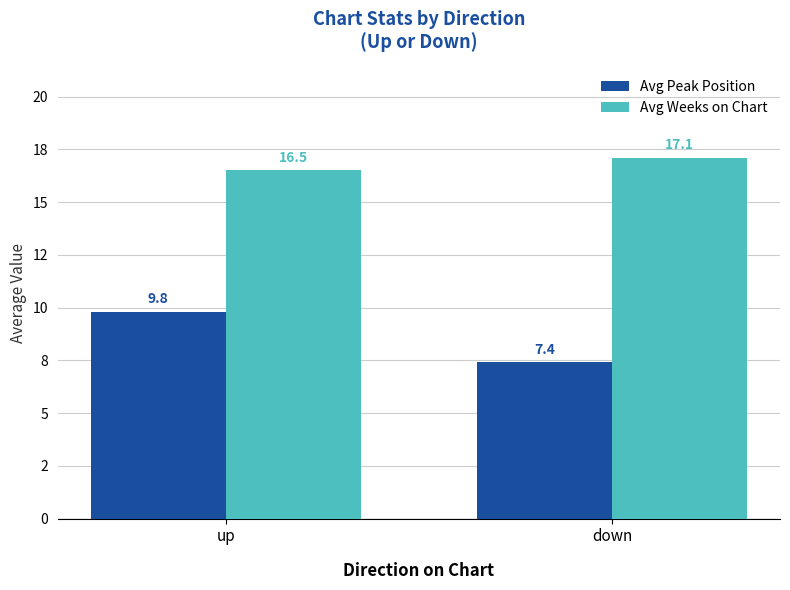

What are all the series names shown in the legend?

Avg Peak Position, Avg Weeks on Chart